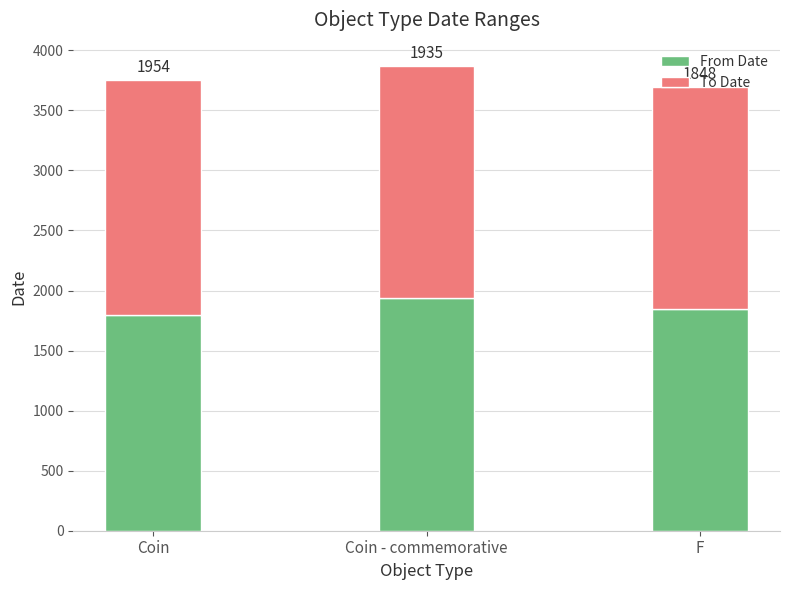

What is the lowest value of the From Date series?

1799